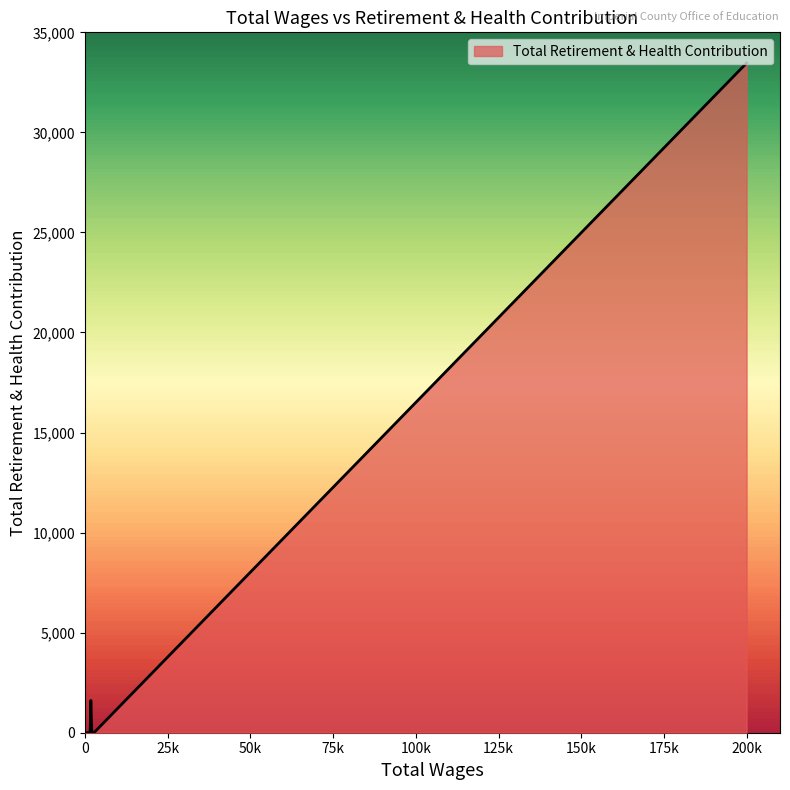

What is the approximate value at 1804.0, to the nearest 50?

1600